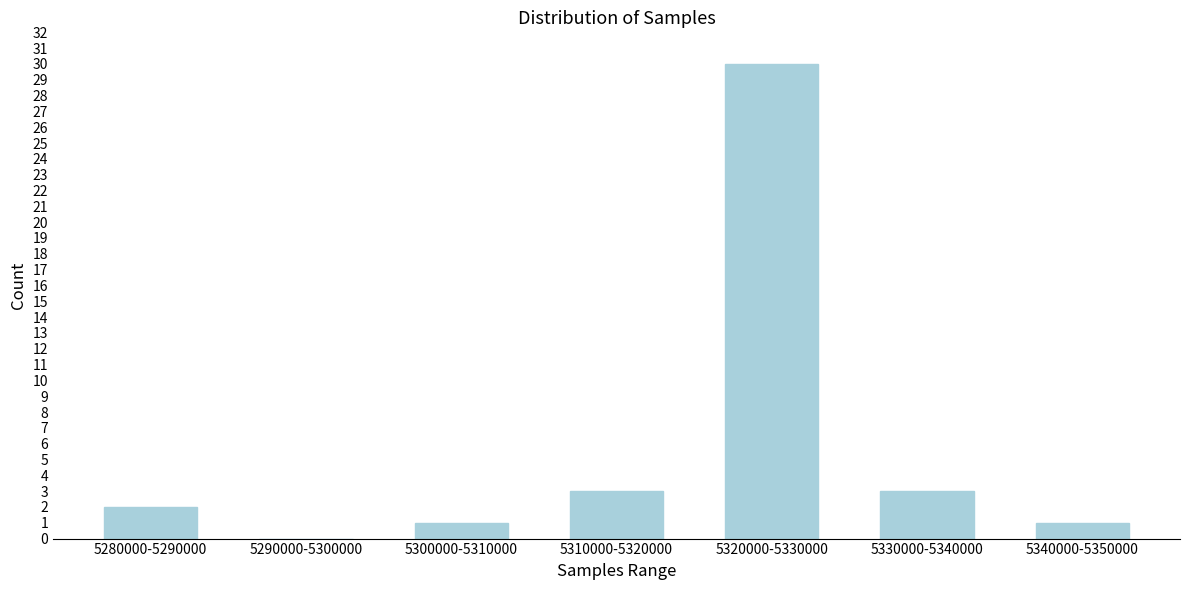

Reading right to left, extract all data points from this chart.

5340000-5350000=1	5330000-5340000=3	5320000-5330000=30	5310000-5320000=3	5300000-5310000=1	5290000-5300000=0	5280000-5290000=2